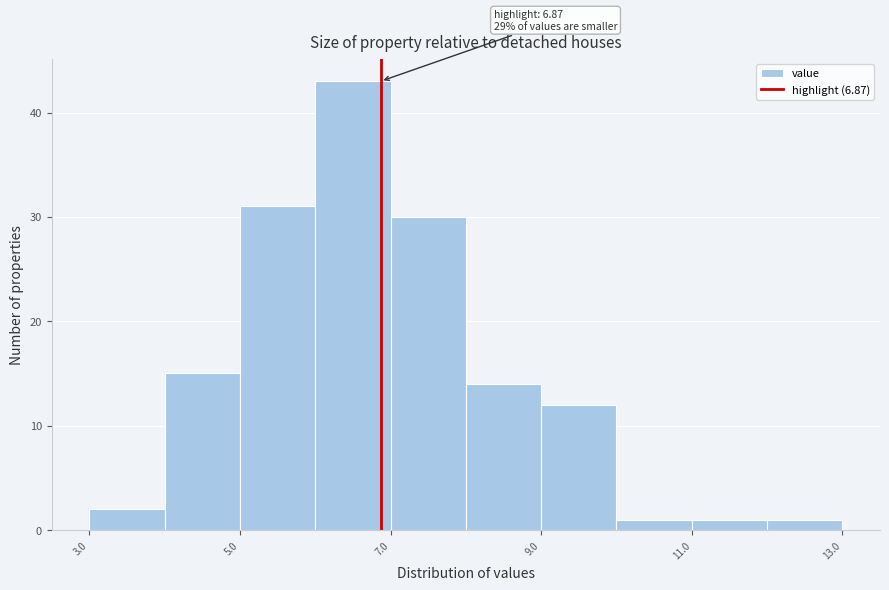

Over which range of the x-axis is the bar tallest?

6 to 7